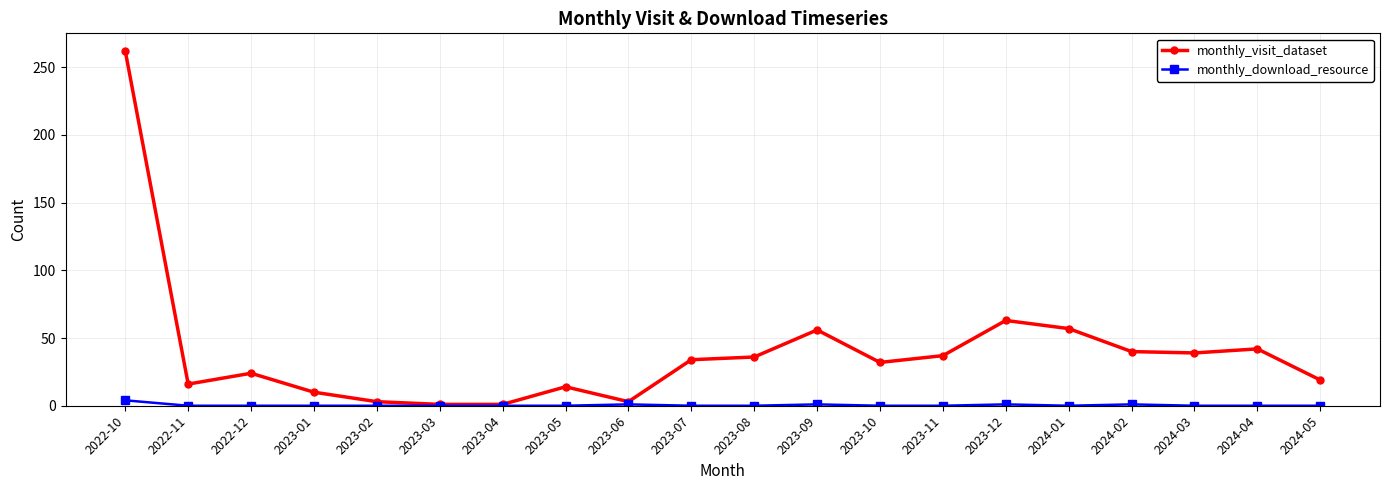

At which category does monthly_visit_dataset reach its first local valley?

2022-11